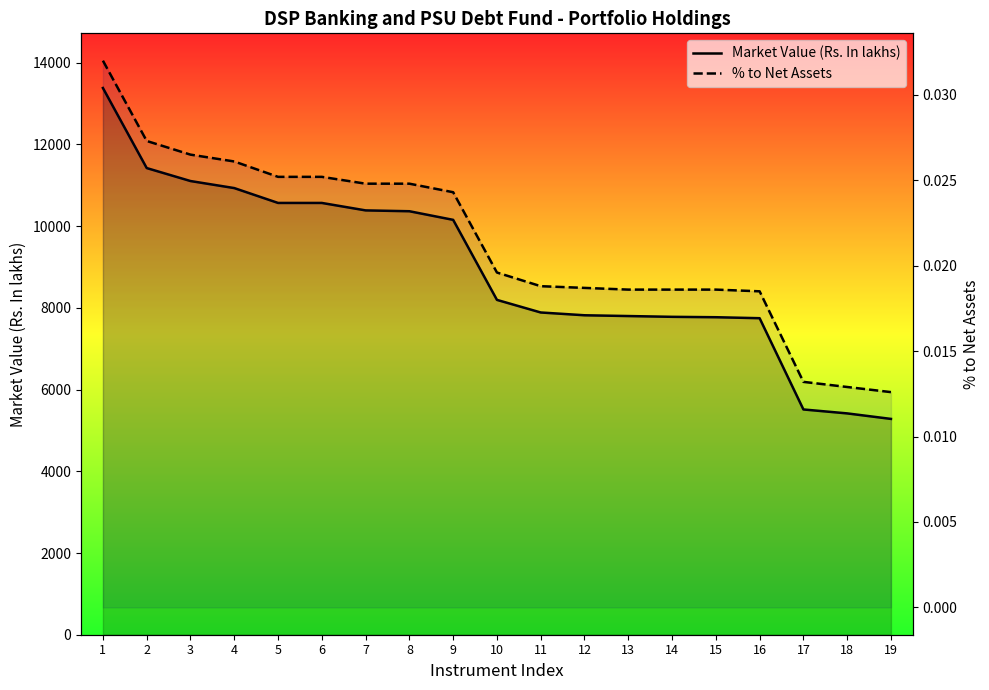

At which category is the sum across all series the highest?

1